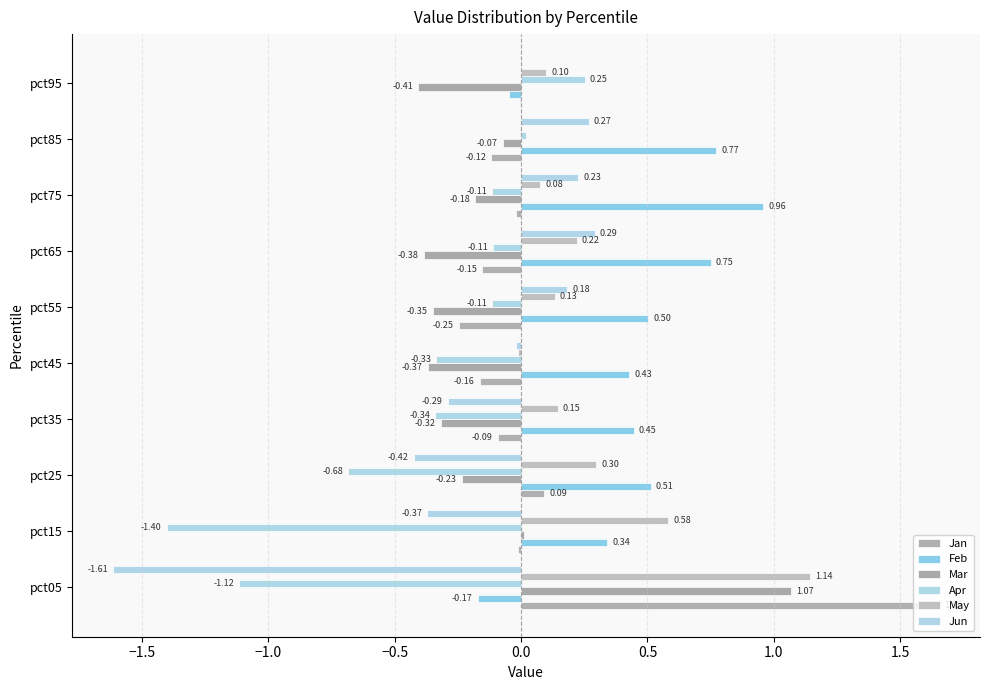

Which series has the largest total across all categories?

Feb